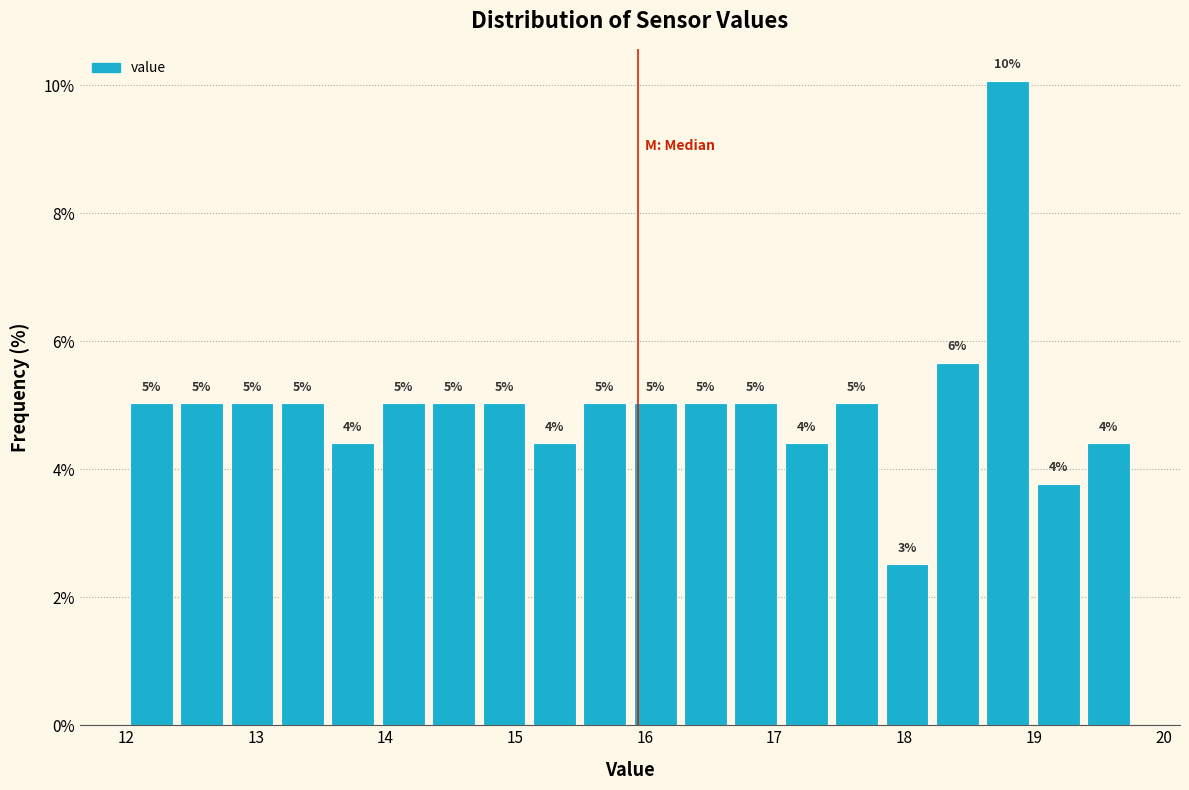

Around what value on the x-axis is the tallest bar? Give the approximate position of its centre, as read against the axis.

18.8